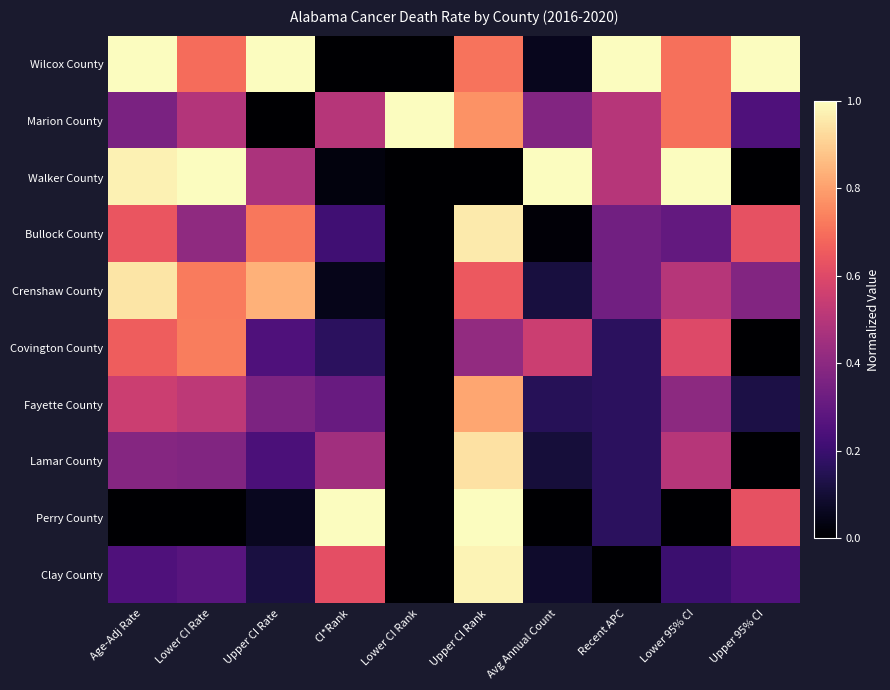

Which category has the lowest value across all series?

CI*Rank